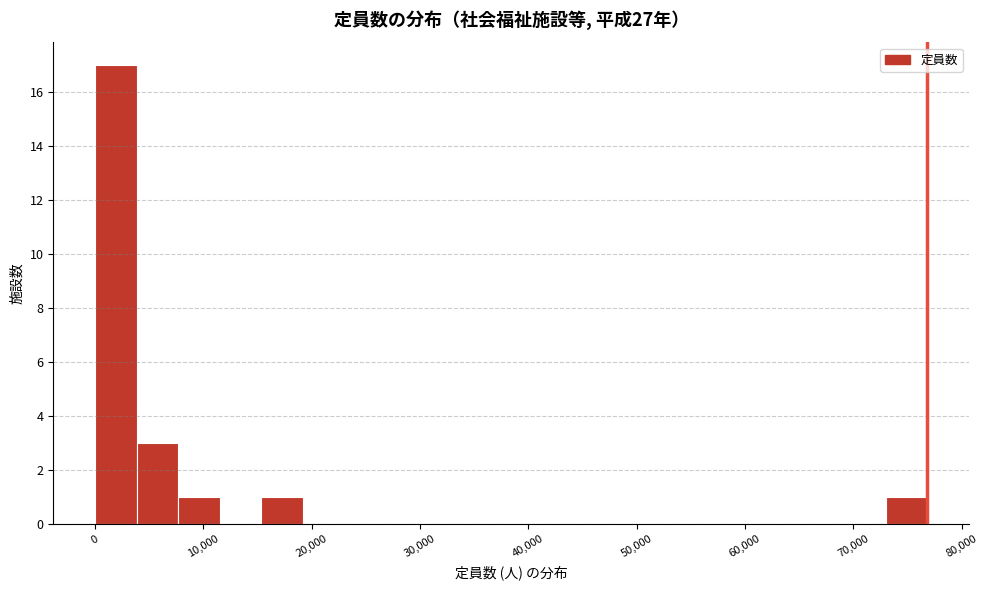

Read against the x-axis, roughly where is the centre of the tallest bar?

2000